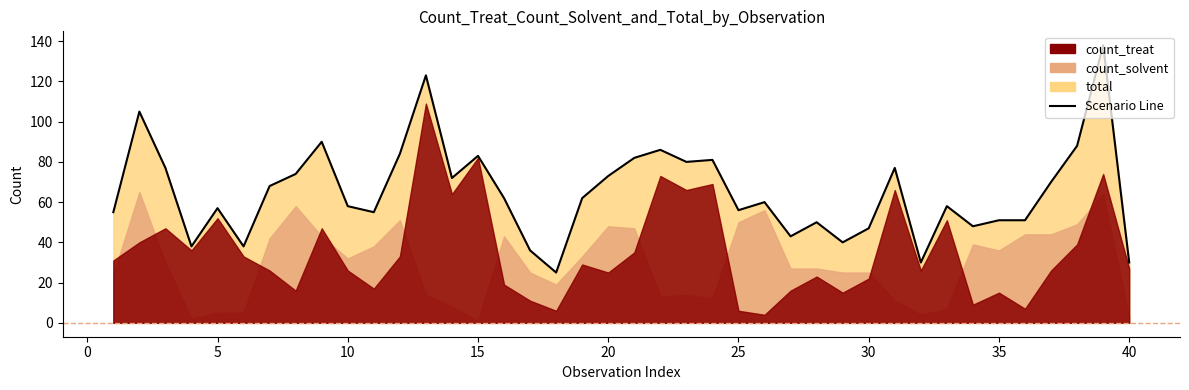

Is it true that count_treat equals 40 at 2?

True